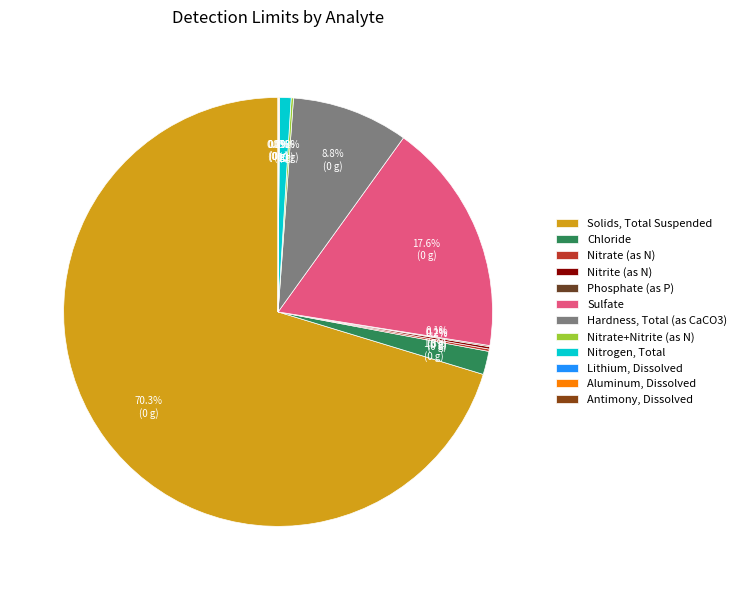

True or false: Antimony, Dissolved accounts for 1% of the total.

False